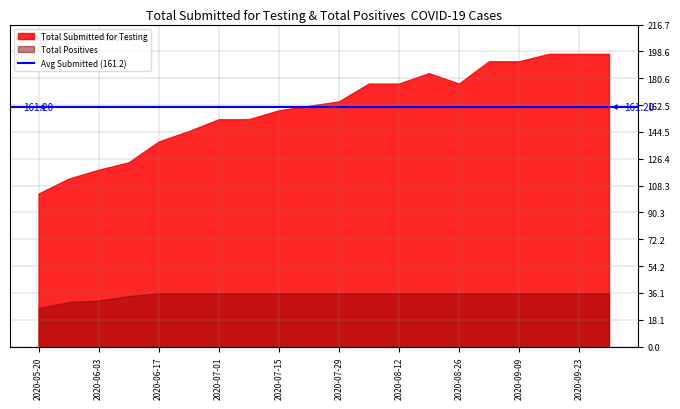

Which series has the widest spread of values?

Total Submitted for Testing